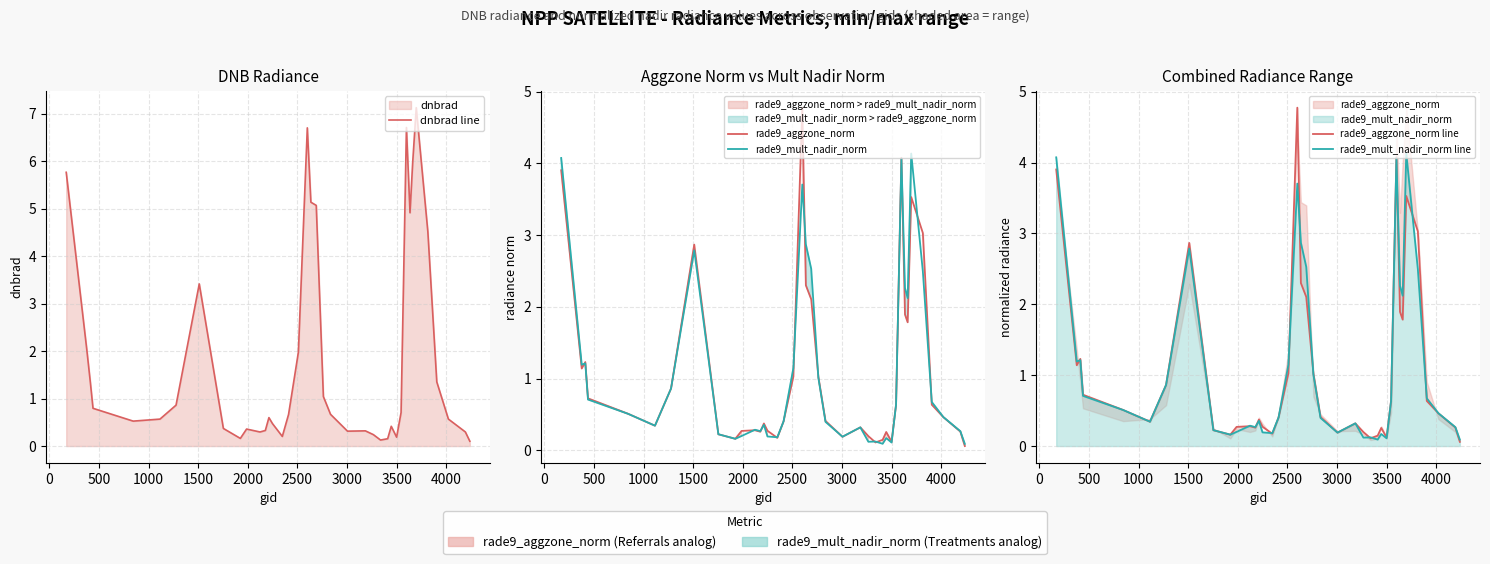

The value of rade9_mult_nadir_norm line at 24 is 0.1. True or false?

False